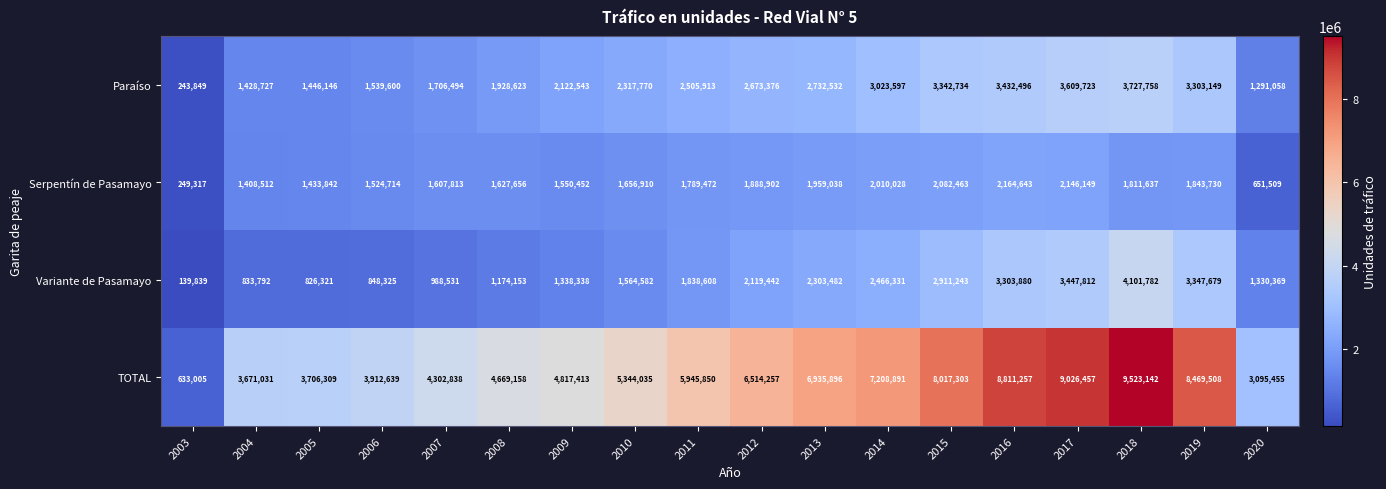

Count the number of data series in this chart.

4